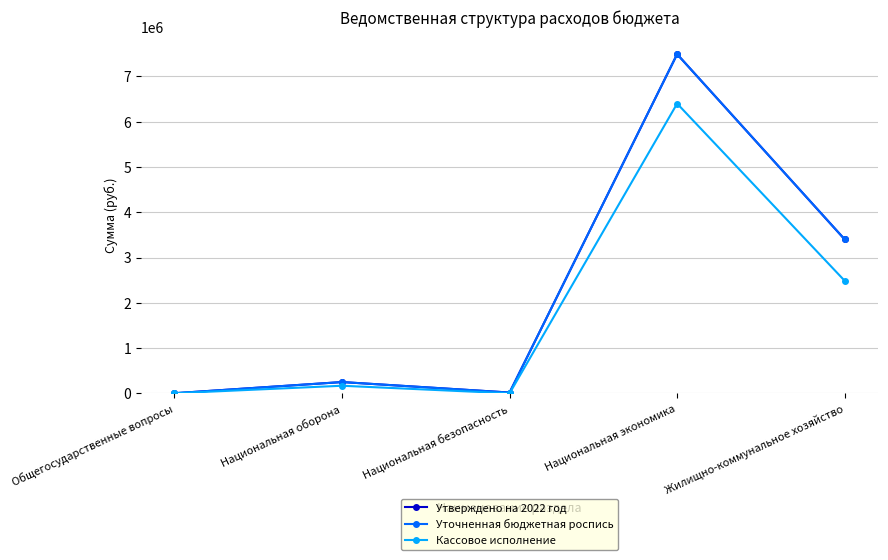

Does the chart display data point markers on the line(s)?

Yes